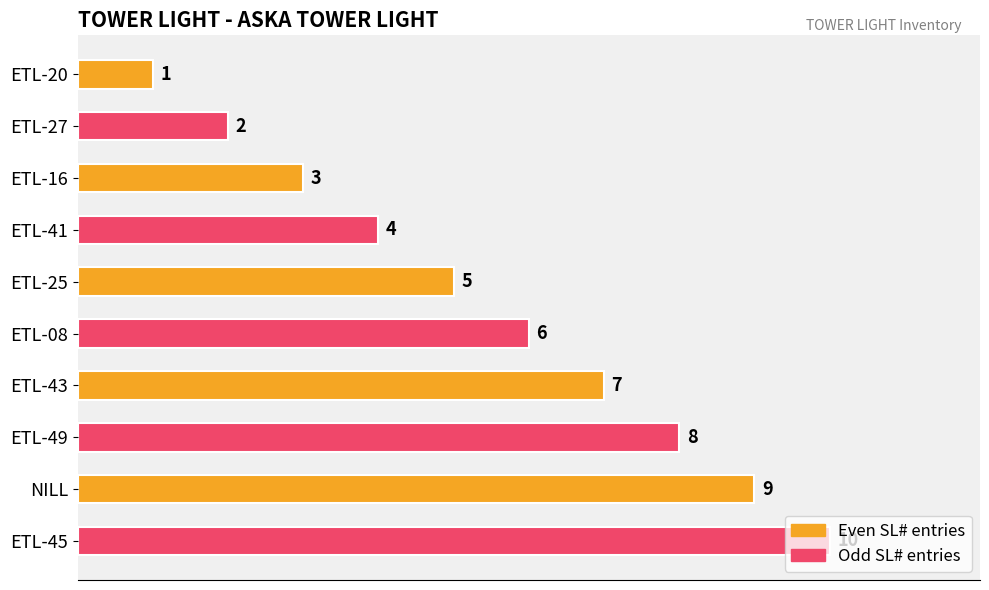

What is the sum of the values at ETL-41 and ETL-08?

10